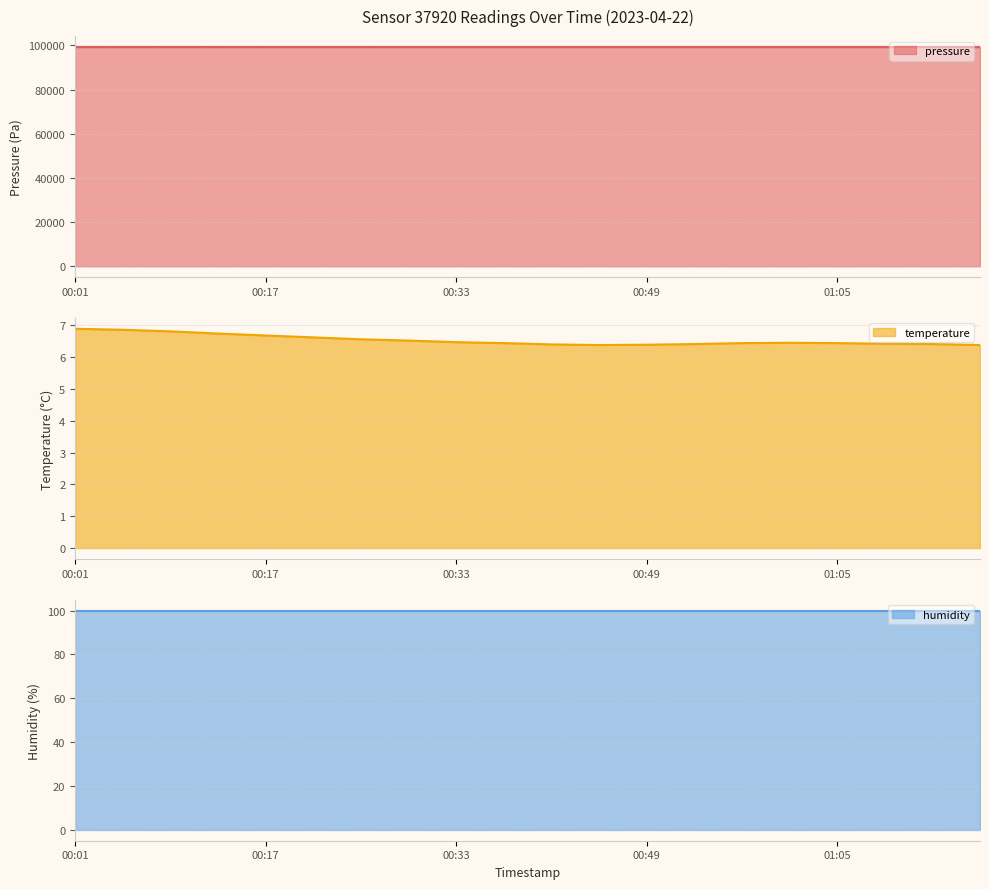

What is the lowest value of the pressure series?

99191.8